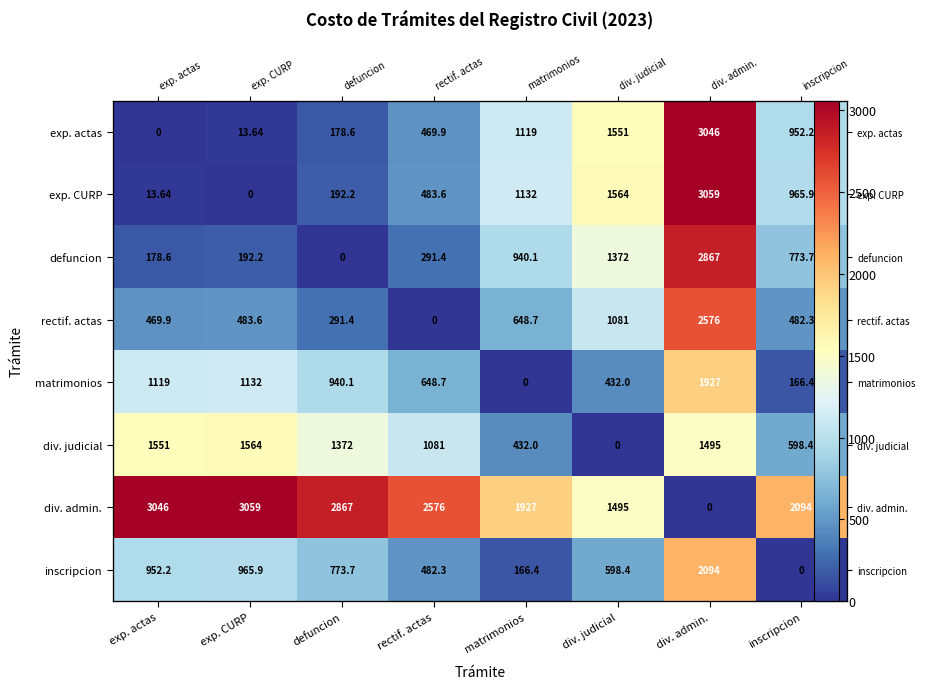

How many data points in div. judicial are above 1372?

4